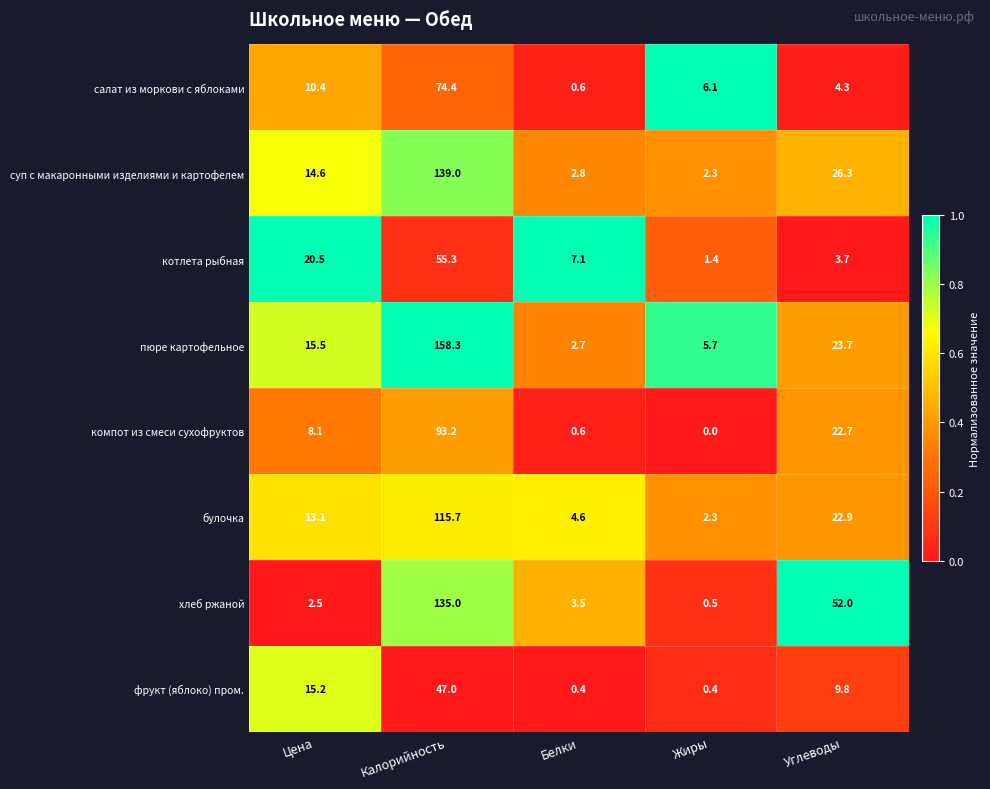

At which category is the sum across all series the highest?

Калорийность